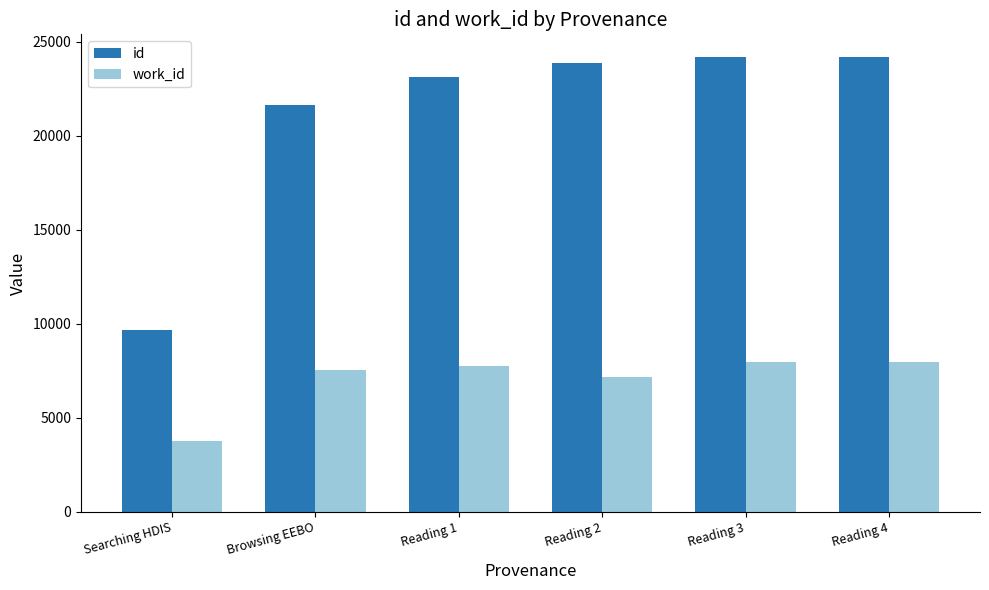

What is the sum of all id values?

126651